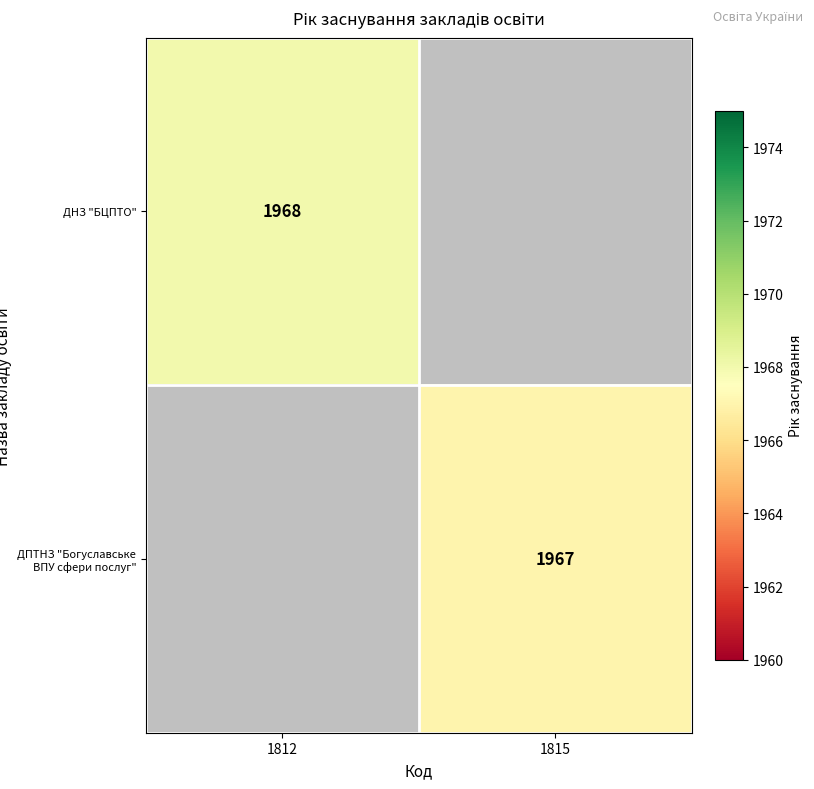

The ДПТНЗ "Богуславське ВПУ сфери послуг" series shows 1967 at 1815. True or false?

True